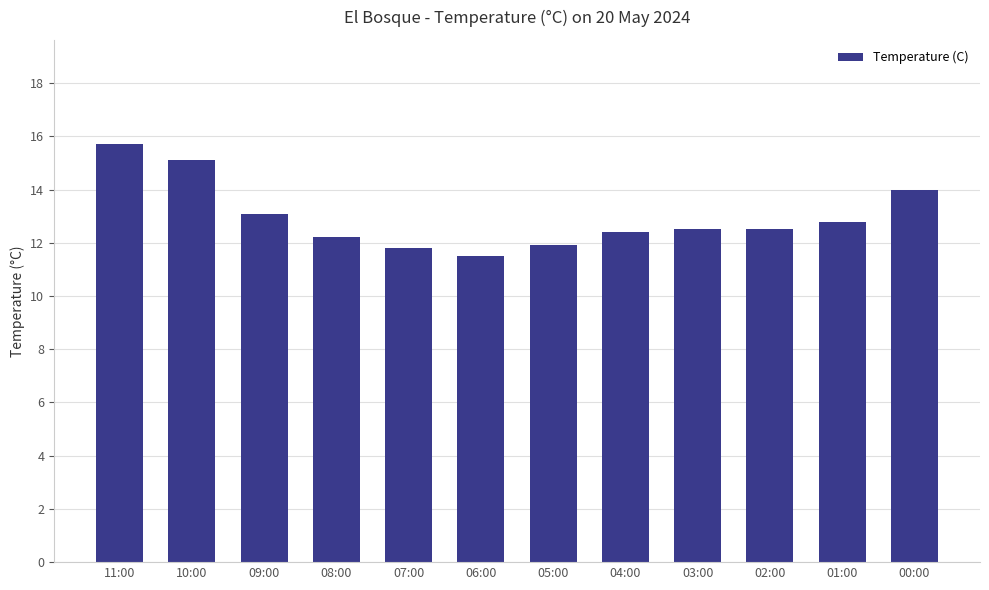

Reading right to left, extract all data points from this chart.

14.0	12.8	12.5	12.5	12.4	11.9	11.5	11.8	12.2	13.1	15.1	15.7